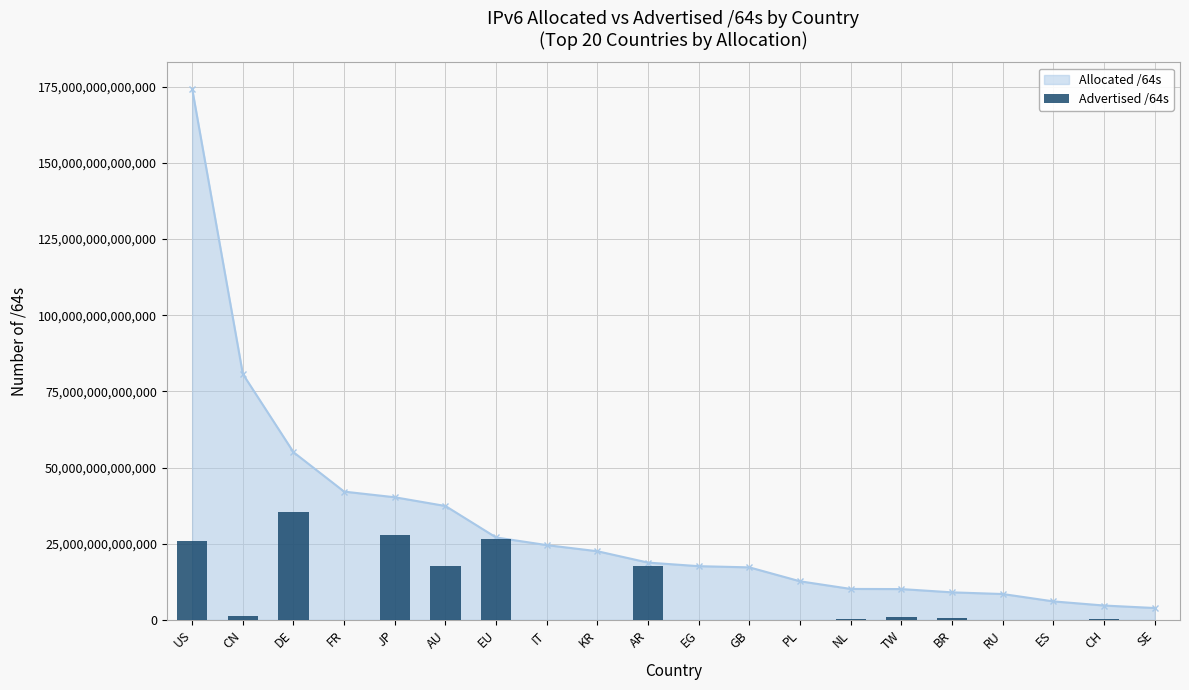

How many data points are less than 249108168704?

10